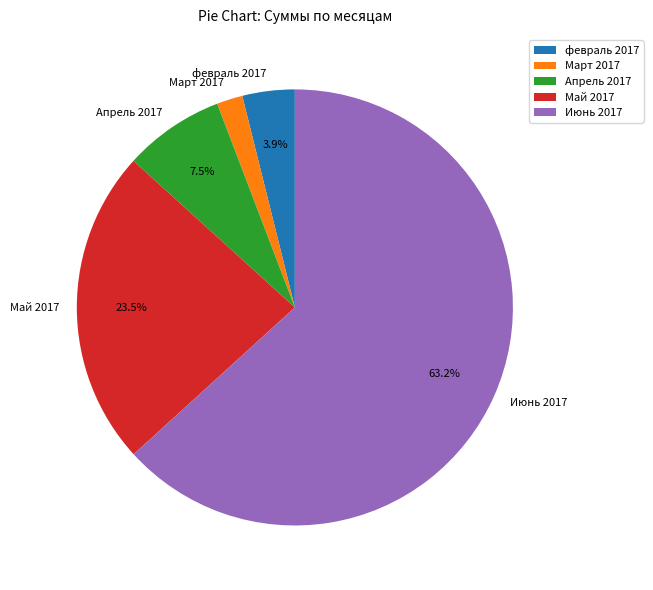

What is the smallest slice in the pie chart?

Март 2017